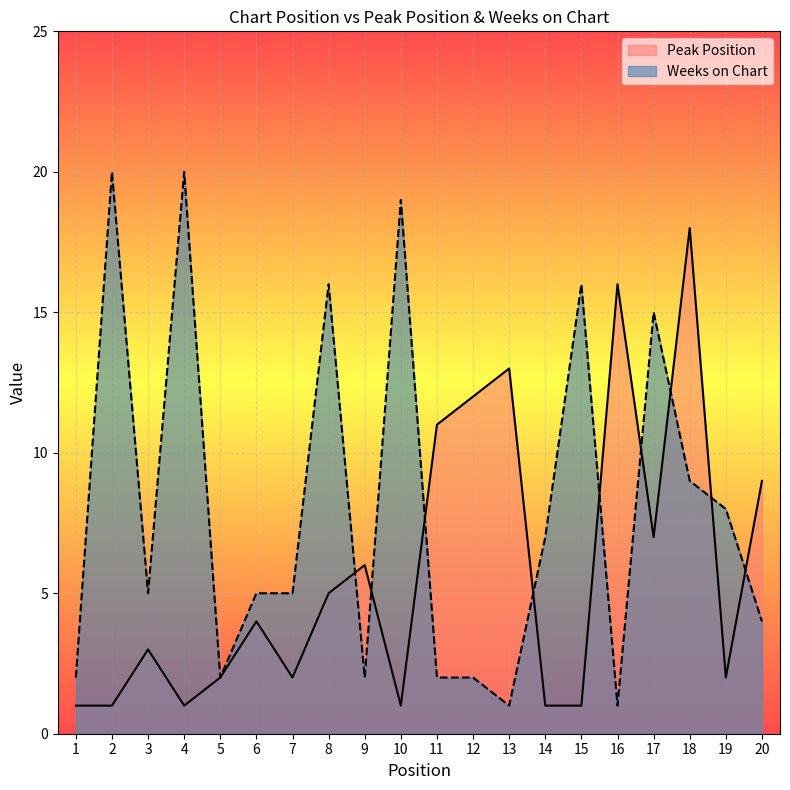

Where is the first local minimum for Weeks on Chart?

3